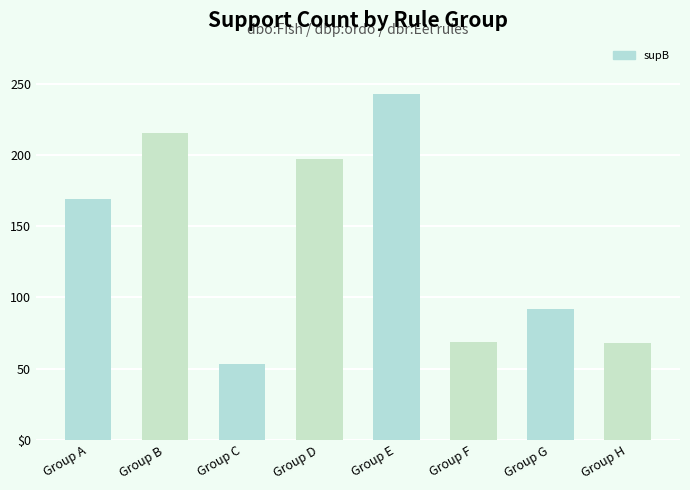

Which has a higher value, Group E or Group G?

Group E